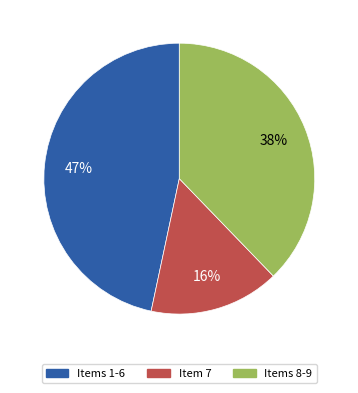

Approximately how many times larger is the value at Items 8-9 compared to Item 7?

2.4